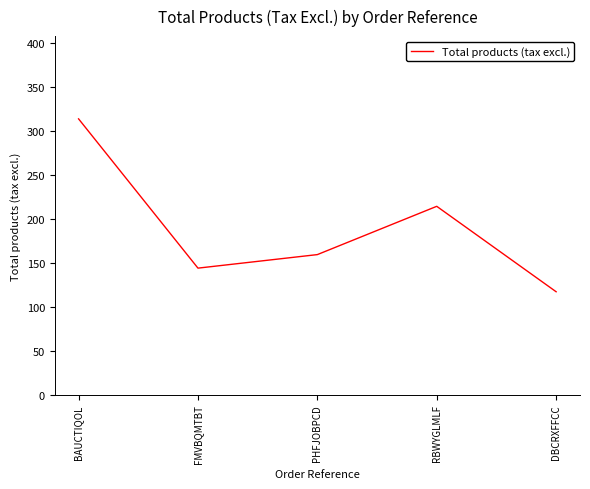

How many interior local valleys (lower than both neighbors) does the data have?

1